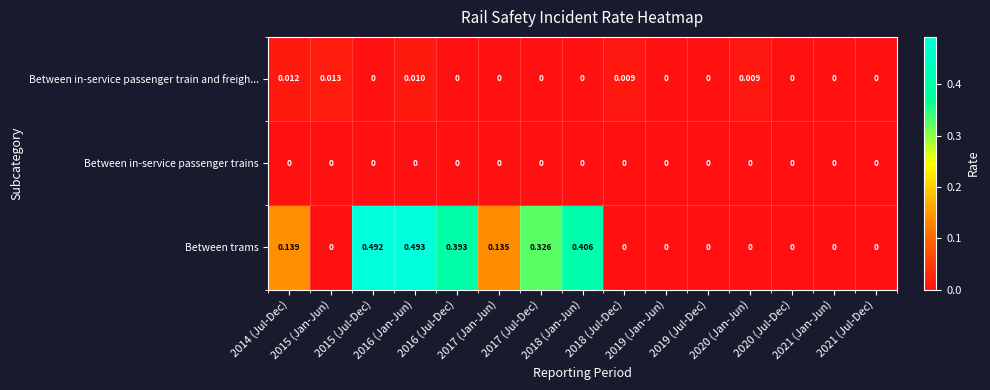

List the series in order of their peak value, lowest first.

Between in-service passenger trains, Between in-service passenger train and freigh..., Between trams